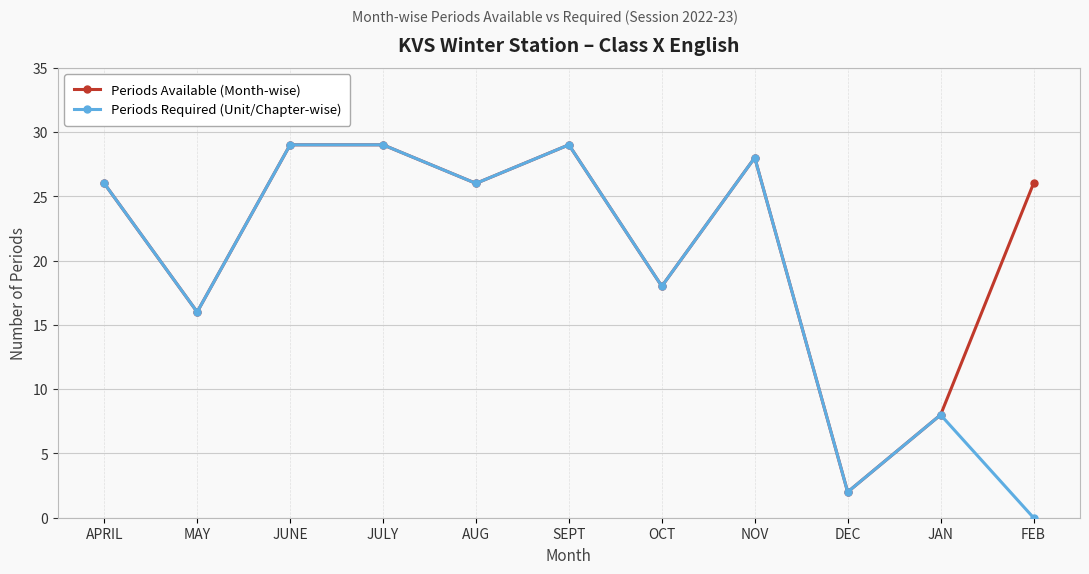

What is the difference between the second highest and second lowest values in the Periods Required (Unit/Chapter-wise) series?

27